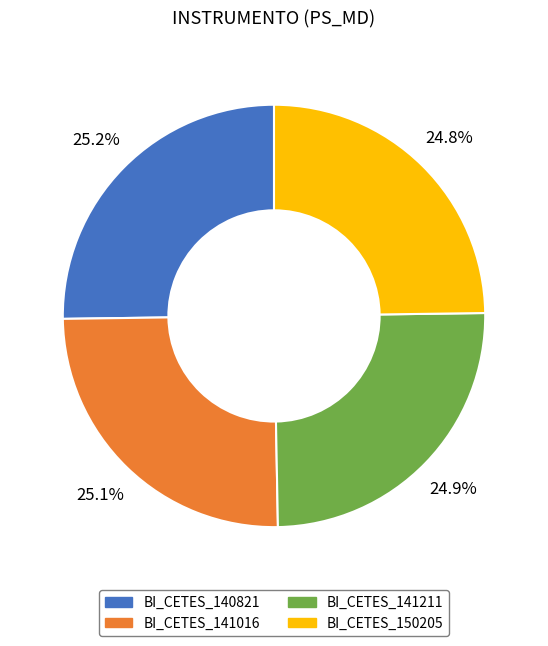

To the nearest percent, what percentage of the pie is BI_CETES_140821?

25%